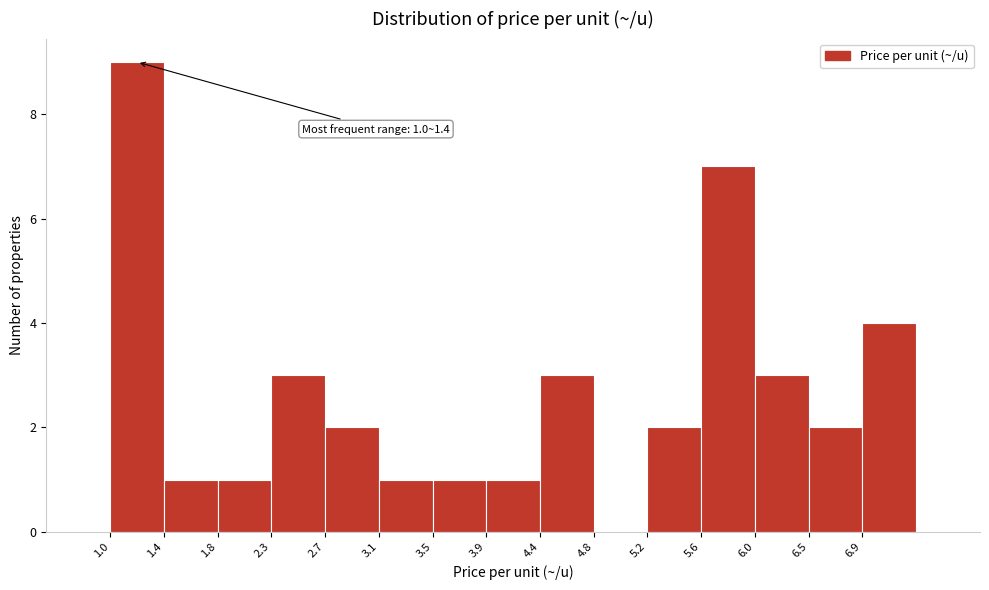

Over which range of the x-axis is the bar tallest?

1.00 to 1.42